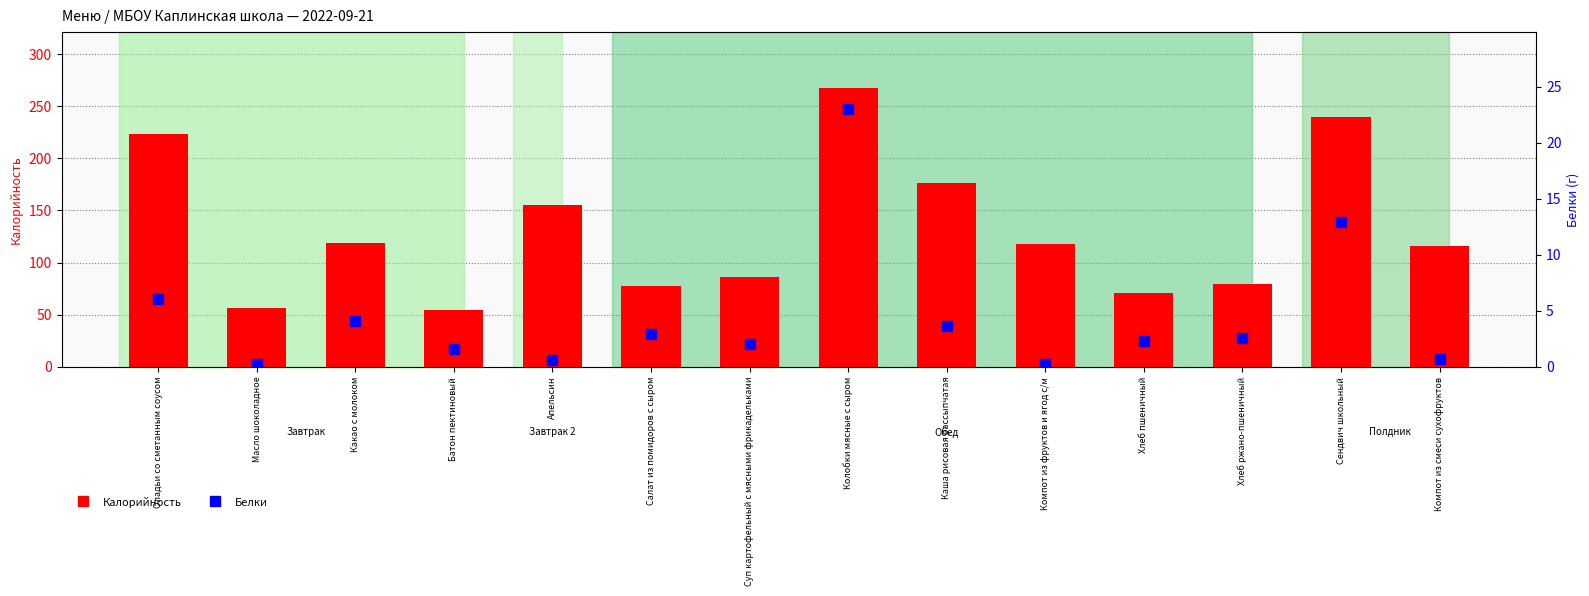

Which series has the largest total across all categories?

Калорийность